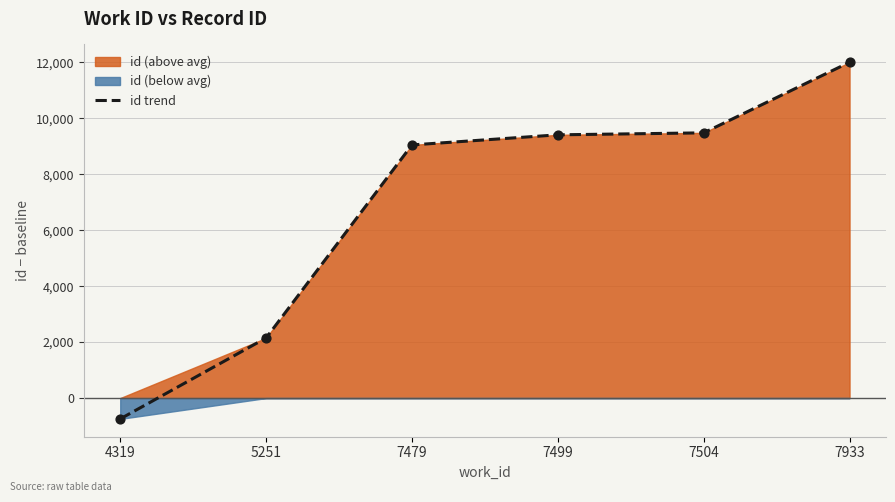

What is the change in value from 5251 to 7933?

+9853